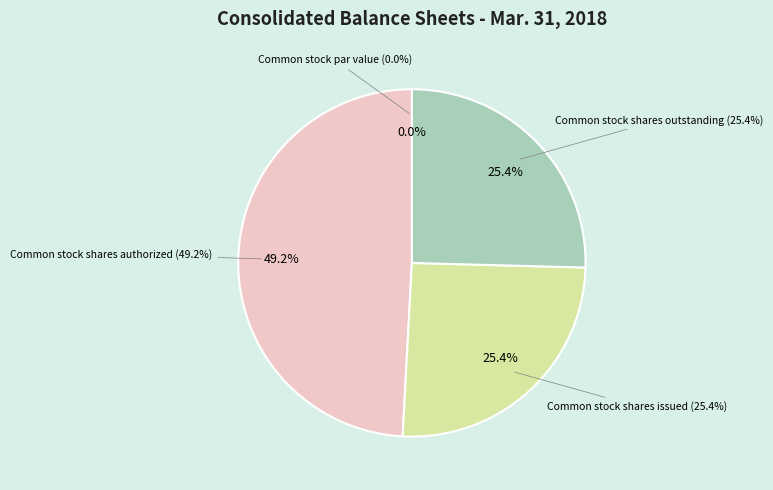

Is there any slice that represents more than half of the pie?

No